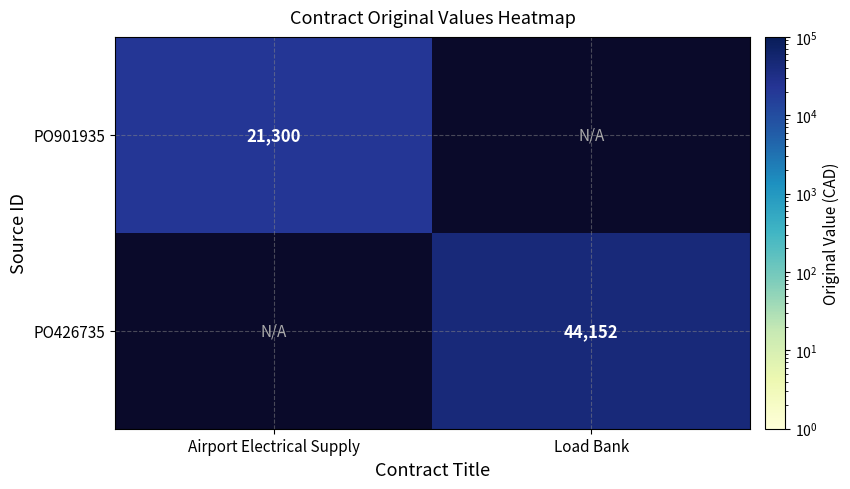

Which has a higher value, Airport Electrical Supply or Load Bank?

Load Bank